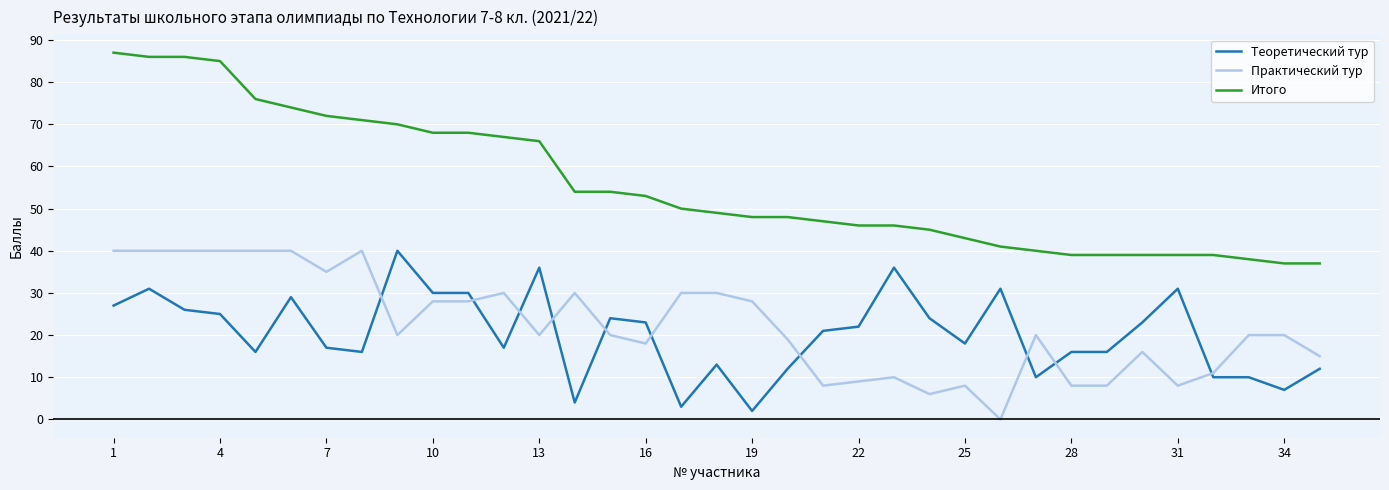

Which series has the largest range (max minus min)?

Итого